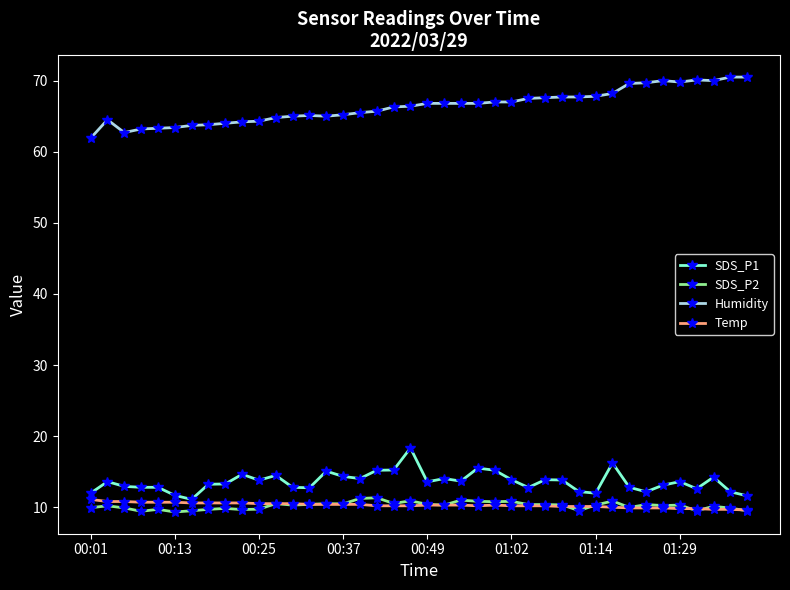

At how many categories does at least one series exceed 25?

40